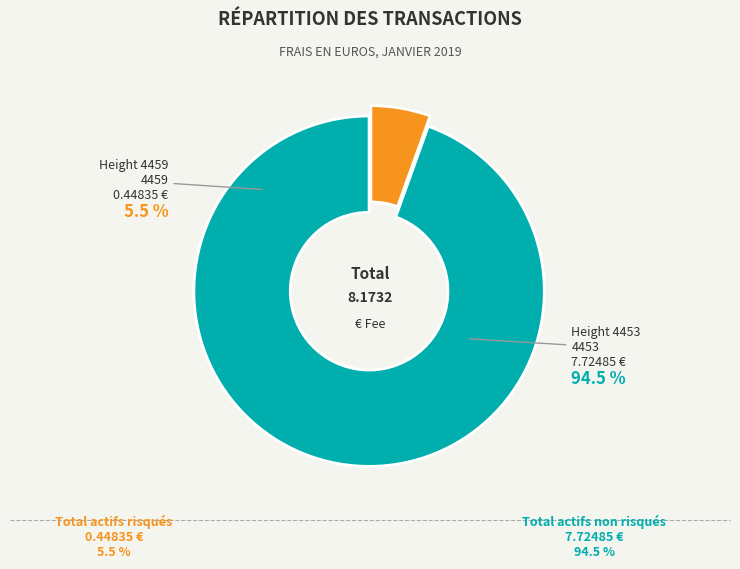

To the nearest percent, what portion does 4459 represent?

5%